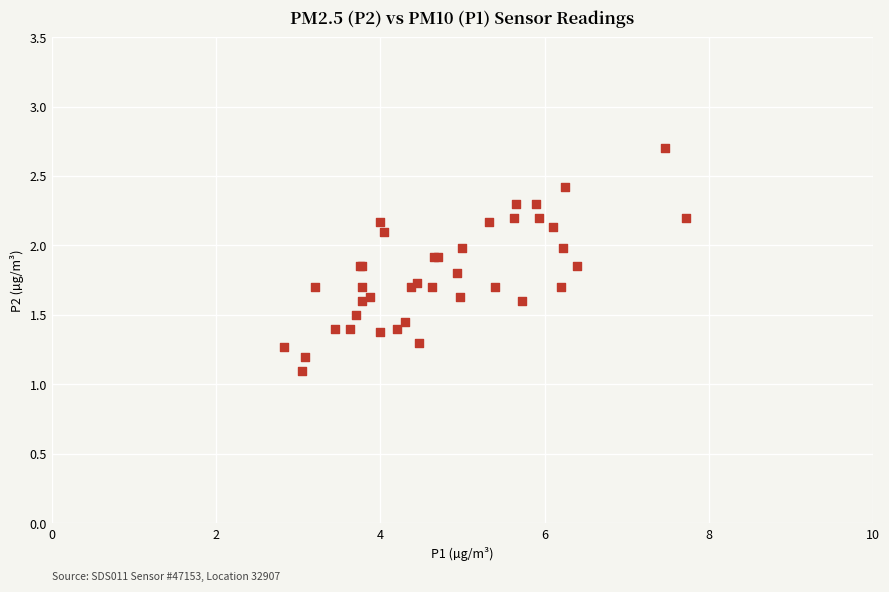

What Y value in the scatter plot is closest to 1?

1.1